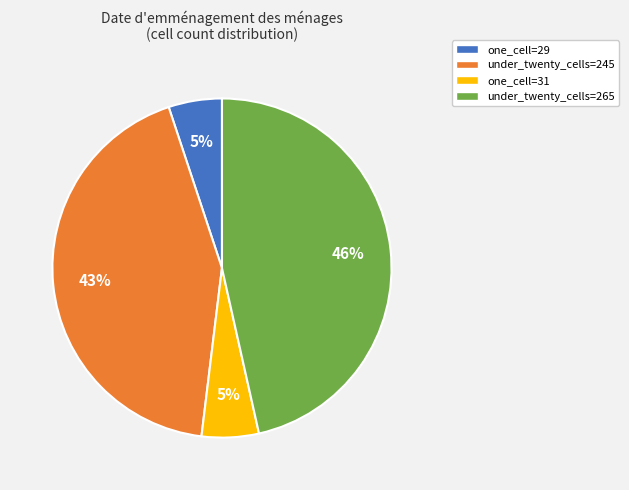

Is there a majority slice in this chart?

No